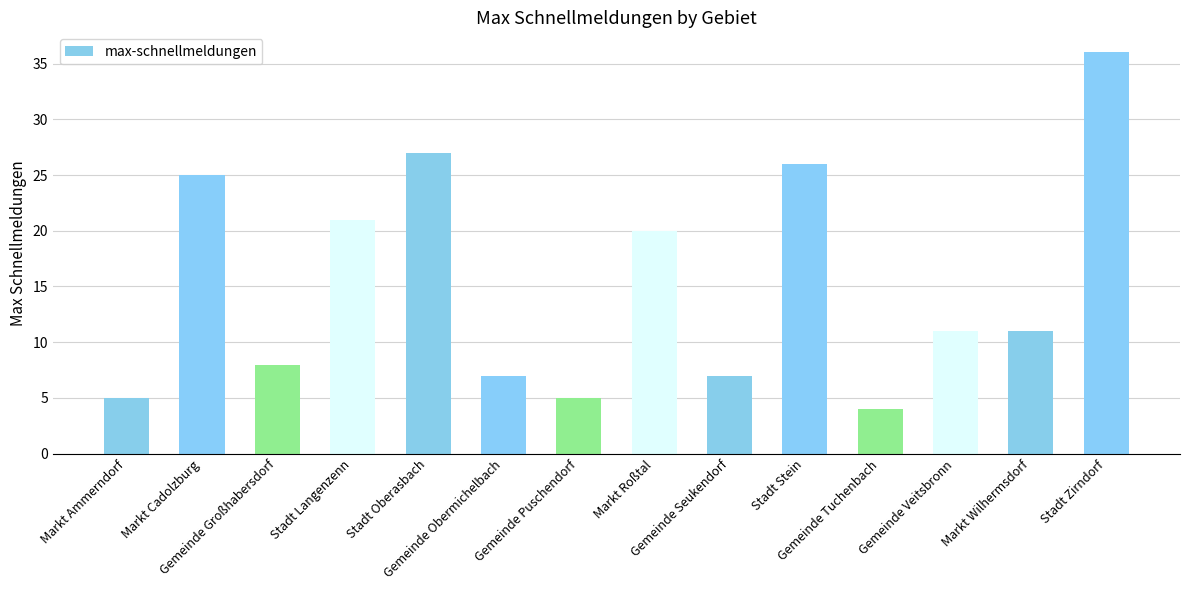

What is the maximum value shown in the chart?

36